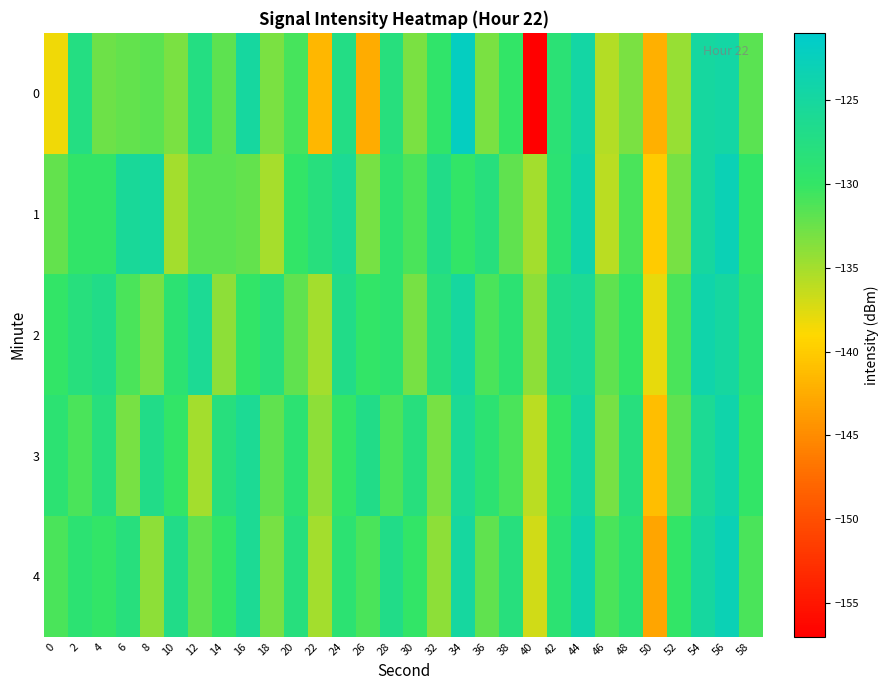

What is the smallest value displayed?

-156.9